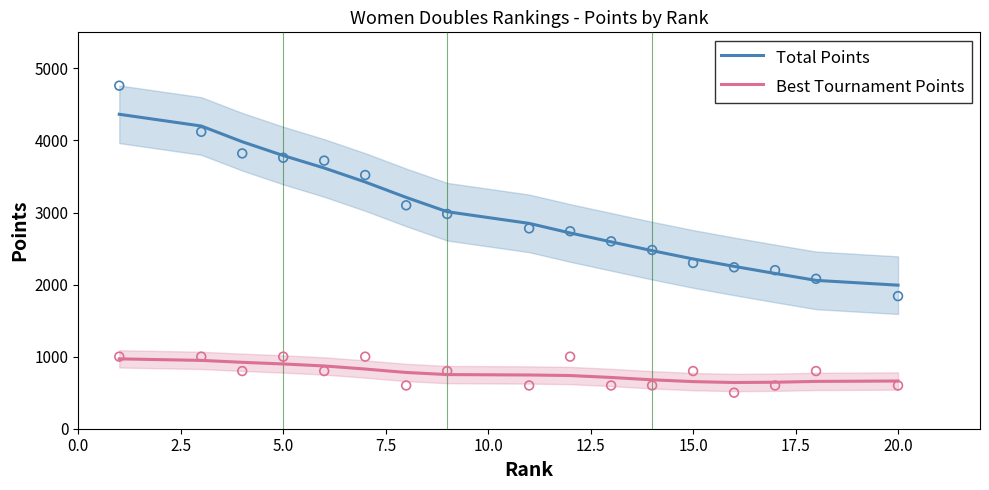

At how many categories does at least one series exceed 3175?

7